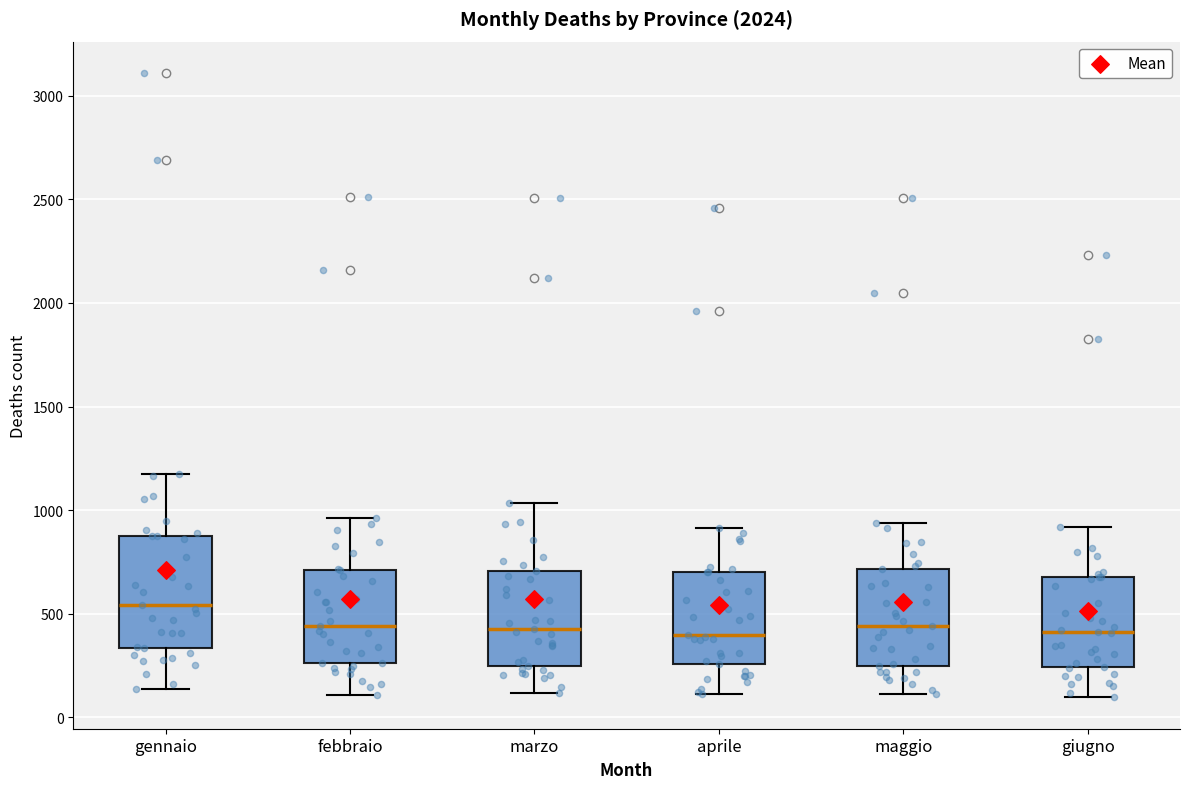

Which box's median line is the highest?

gennaio